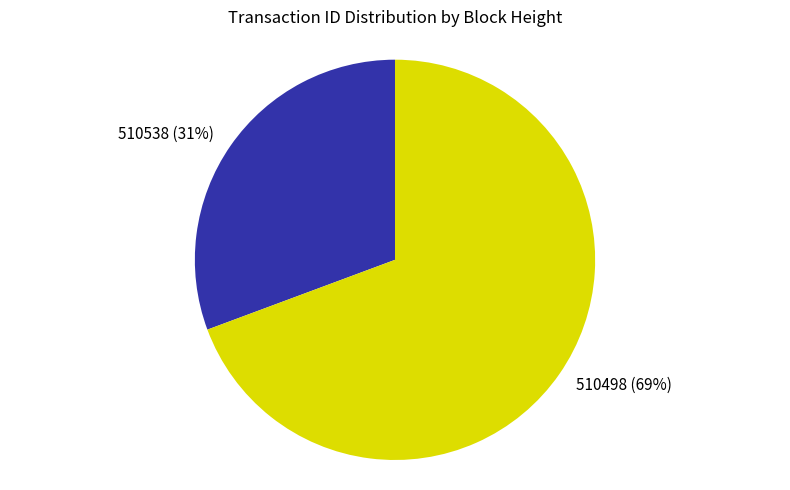

Which category has the biggest portion of the pie?

510498